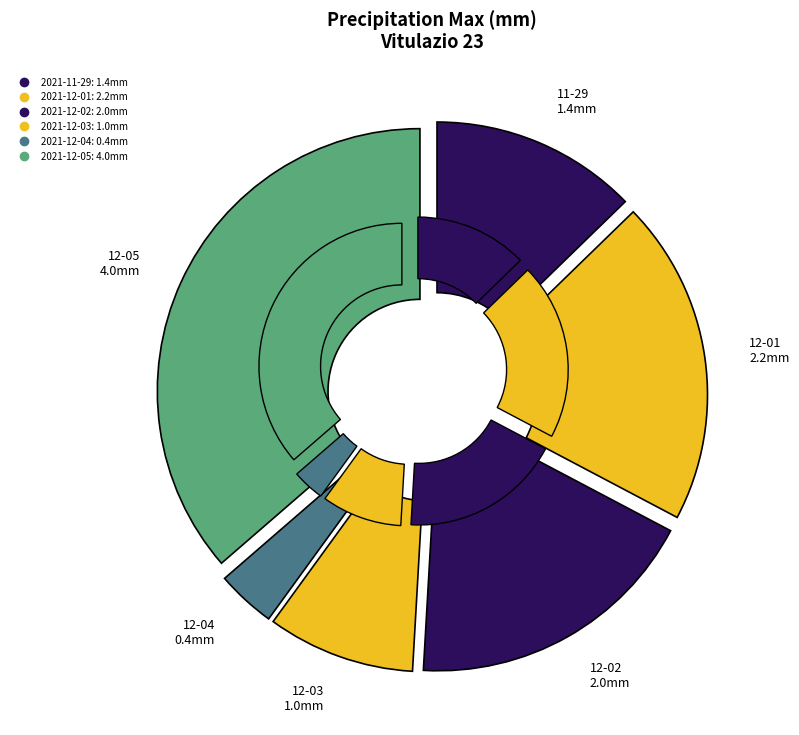

What percentage do 2021-12-05 and 2021-12-03 together represent?

45.5%